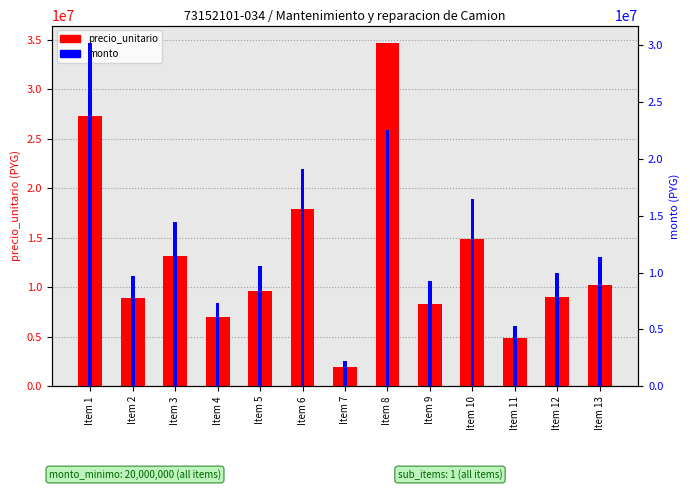

Reading left to right, list all the values displayed in this chart.

precio_unitario: Item 1=27334825	Item 2=8929050	Item 3=13117125	Item 4=6961875	Item 5=9638375	Item 6=17879275	Item 7=1985500	Item 8=34695875	Item 9=8348125	Item 10=14891250	Item 11=4828375	Item 12=8972375	Item 13=10243375
monto: Item 1=30206452	Item 2=9703801	Item 3=14425917	Item 4=7337750	Item 5=10532417	Item 6=19078148	Item 7=2196334	Item 8=22512416	Item 9=9234583	Item 10=16472500	Item 11=5341085	Item 12=9933418	Item 13=11331083